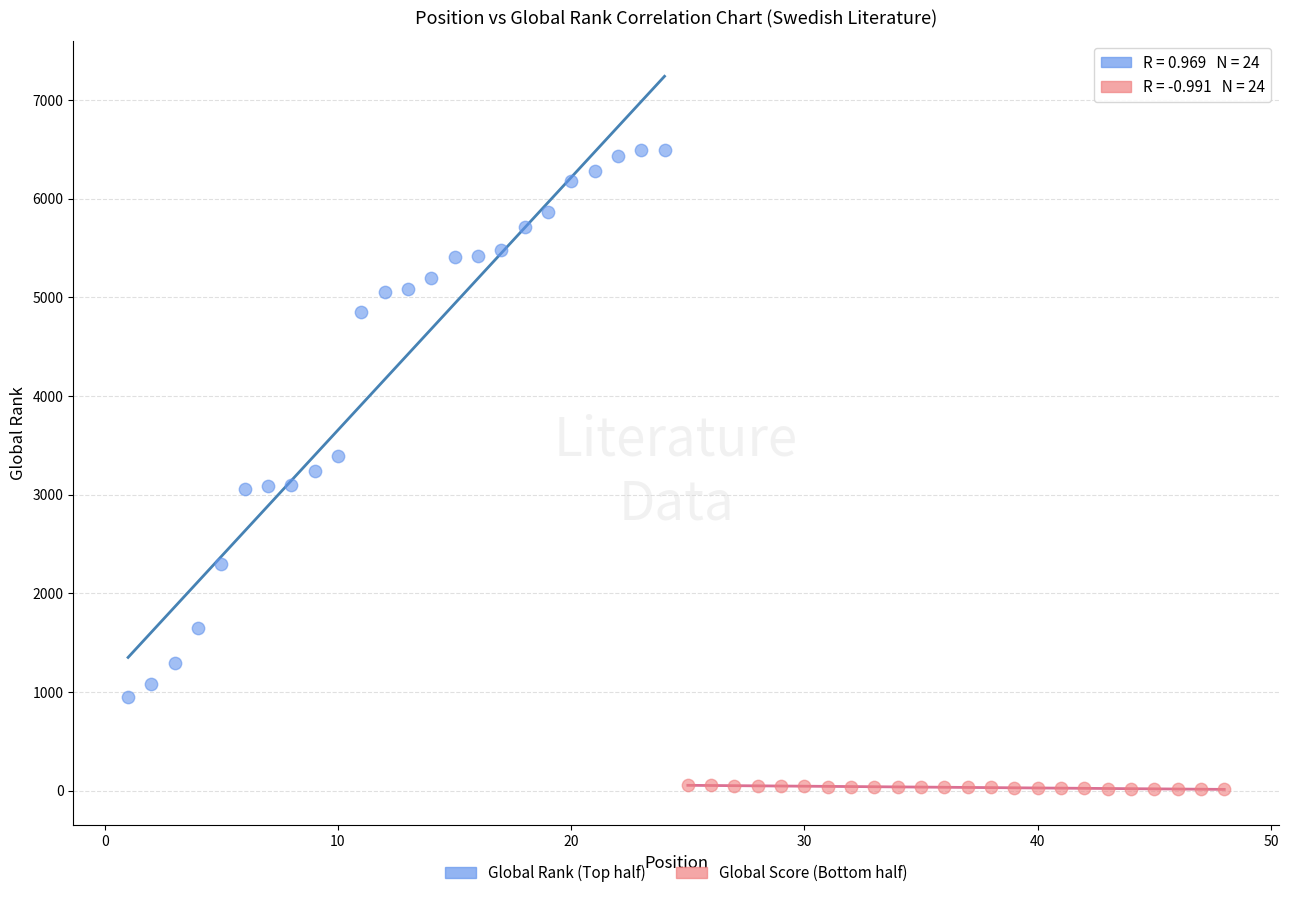

Which series contains the lowest Y value?

Global Score (Bottom half)